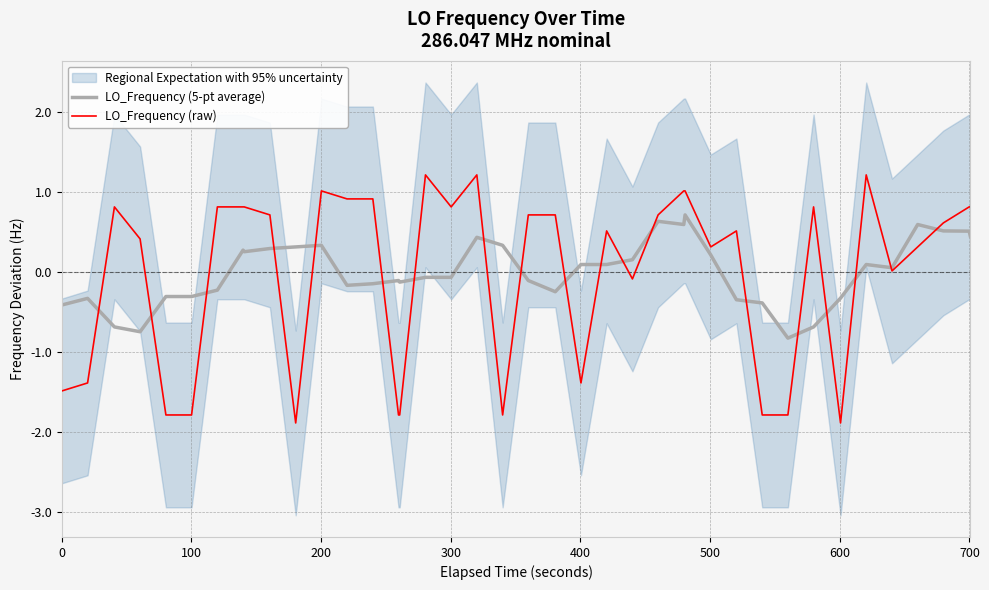

List the series in order of their overall mean, highest first.

LO_Frequency (5-pt average), LO_Frequency (raw)